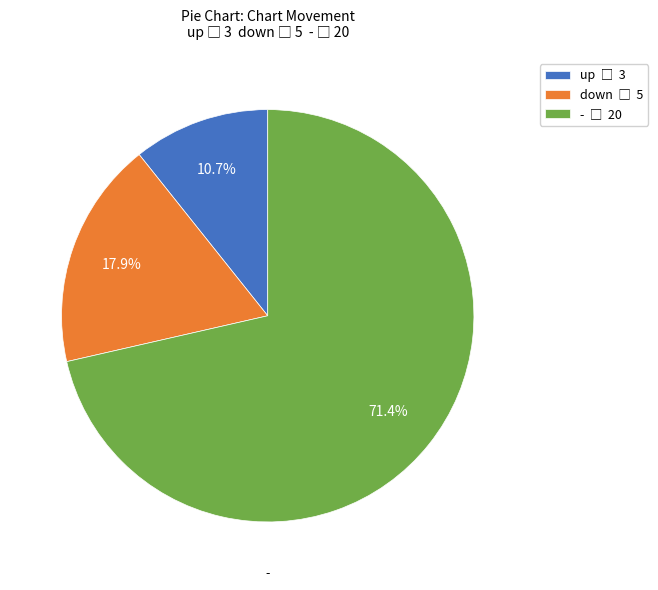

Is there a majority slice in this chart?

Yes